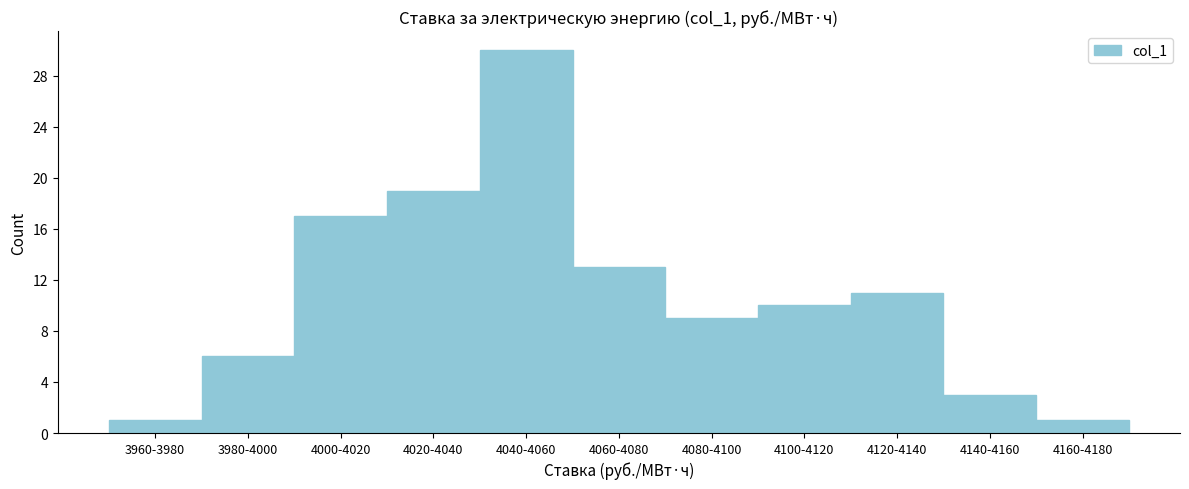

Reading right to left, extract all data points from this chart.

4160-4180=1	4140-4160=3	4120-4140=11	4100-4120=10	4080-4100=9	4060-4080=13	4040-4060=30	4020-4040=19	4000-4020=17	3980-4000=6	3960-3980=1